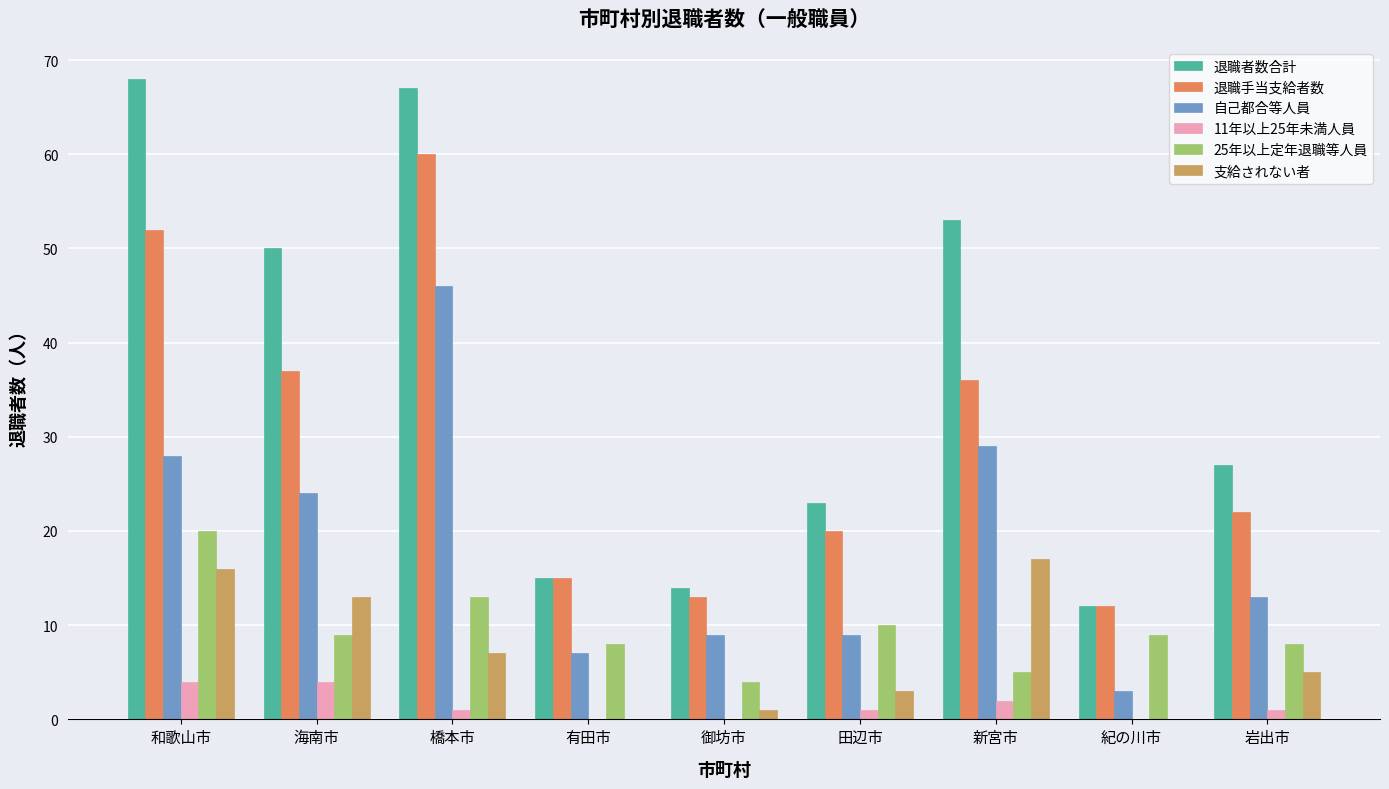

What is the spread (max minus min) of values at 海南市?

46